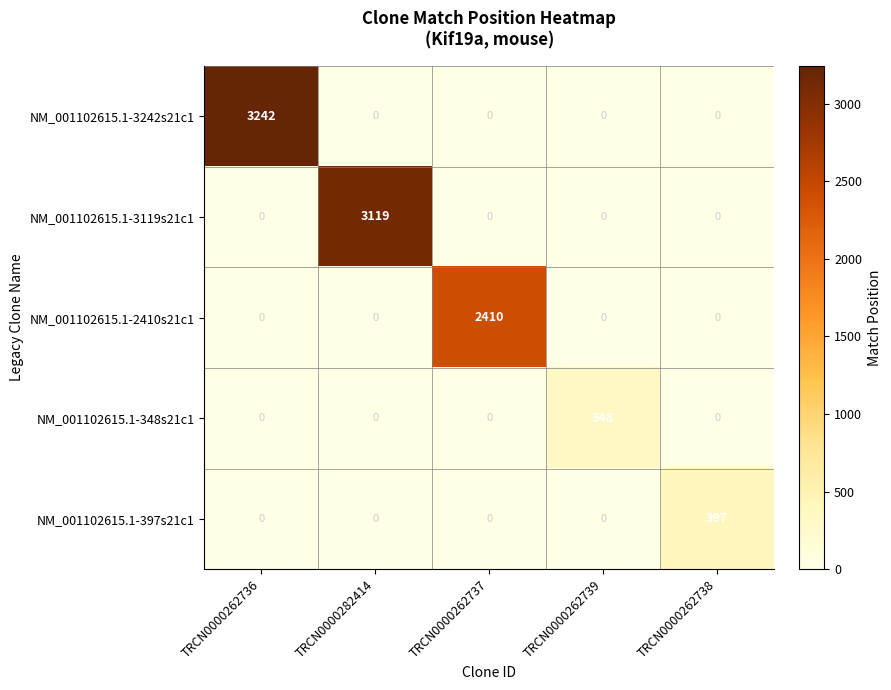

At which category is the sum across all series the highest?

TRCN0000262736